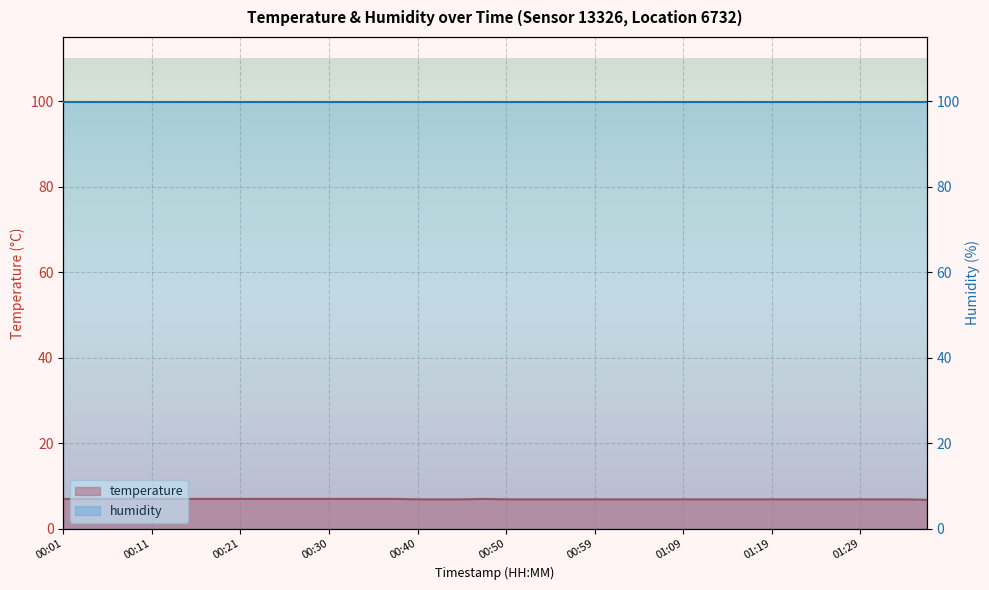

What is the value of the 22nd point from the left?

6.9